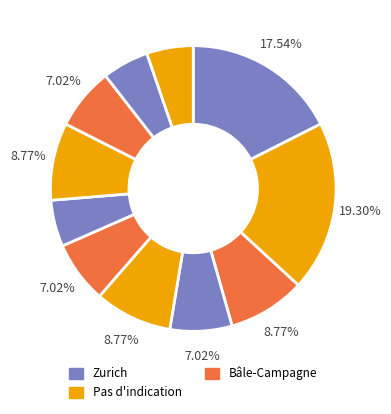

How many segments does this pie chart have?

11